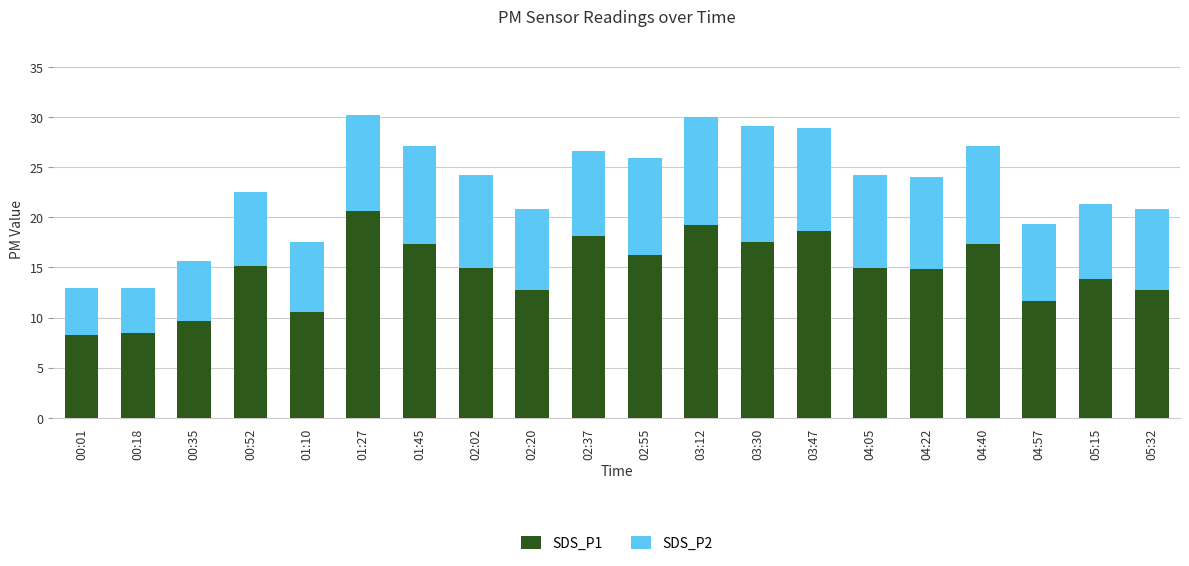

What is the difference between the SDS_P1 values at 01:27 and 00:18?

12.2